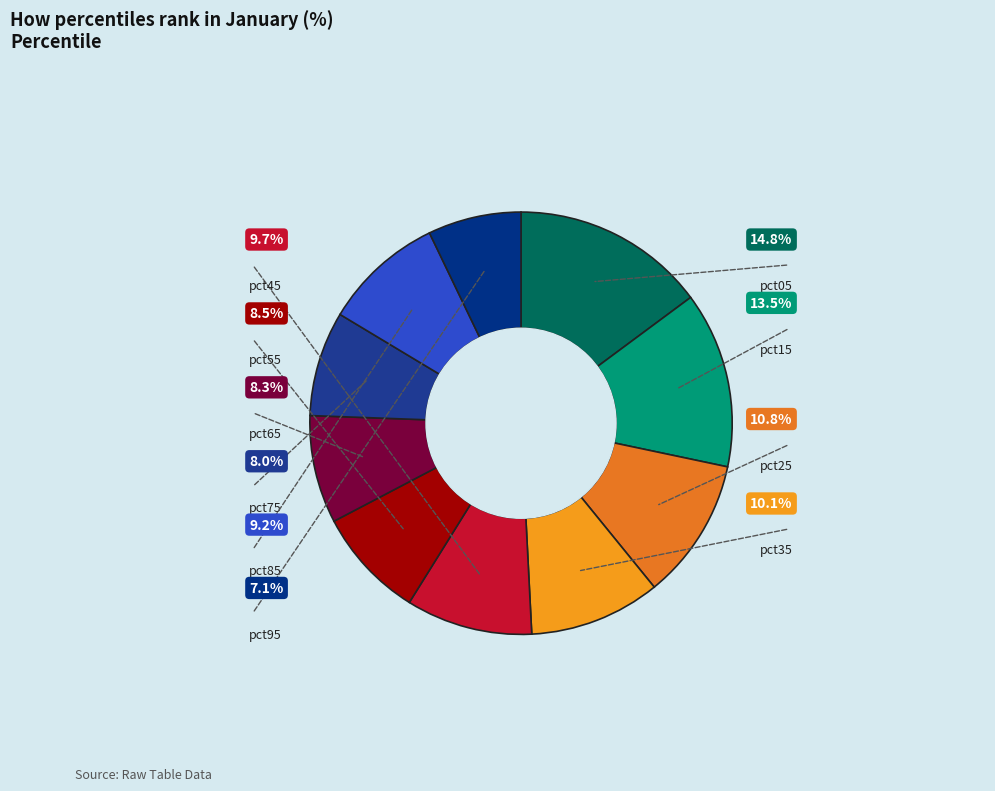

To the nearest percent, what portion does pct45 represent?

10%